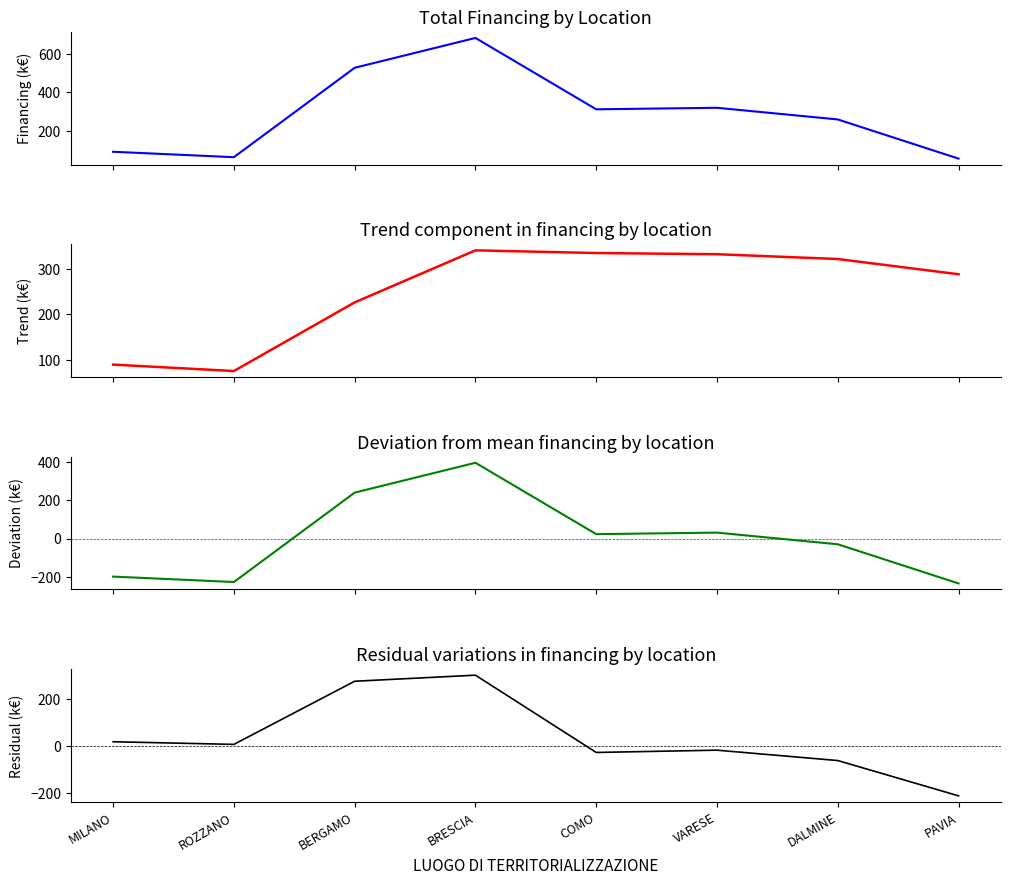

What is the label of the 1st point from the right?

PAVIA